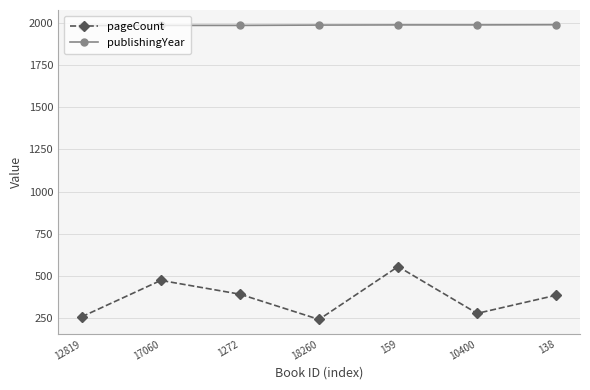

Where does the pageCount series first go above 384?

17060